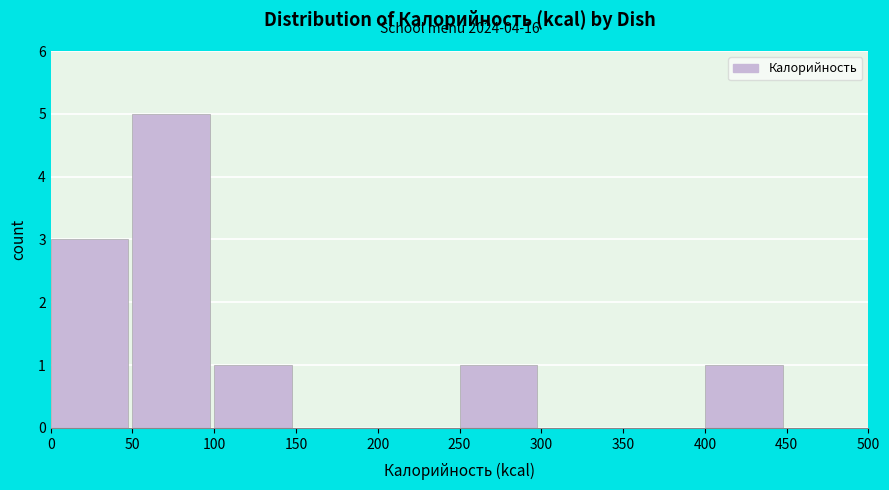

Over which range of the x-axis is the bar tallest?

50 to 100